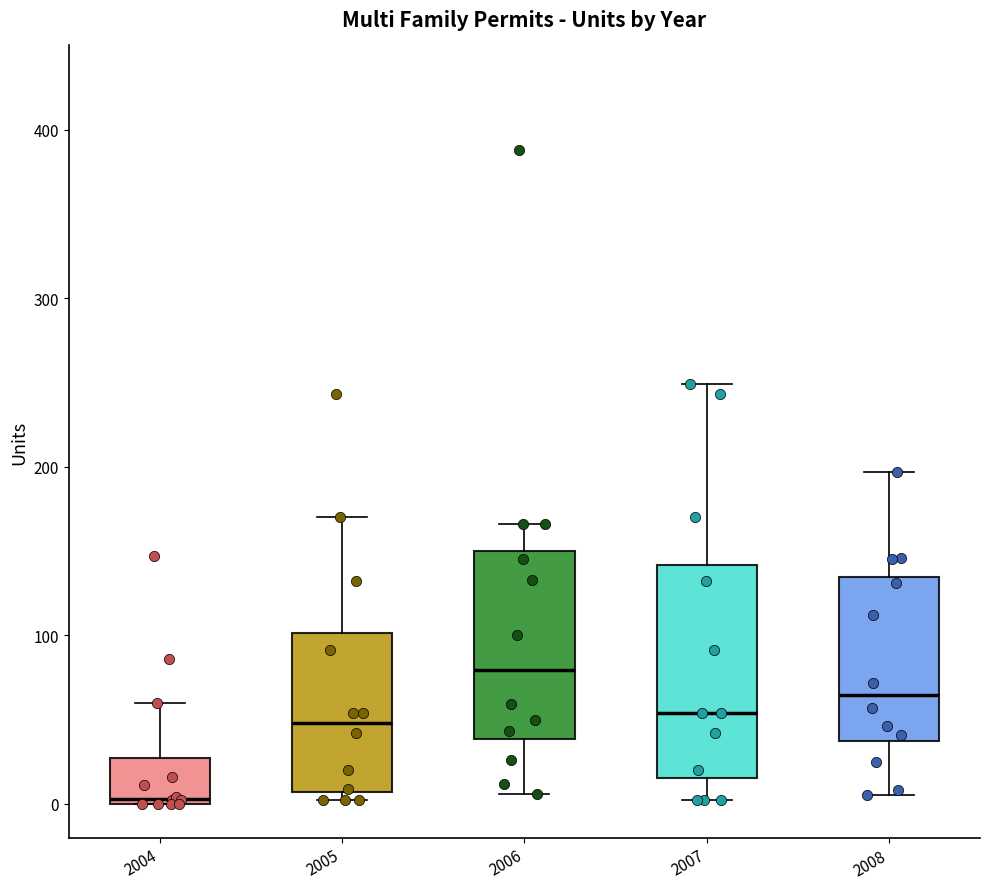

Reading left to right, read every box against the y-axis: the position of its median line, the range the box covers, and the ends of its whiskers. The values are not printed on the chart, so give them approximately, as read against the axis.

2004: median 0, box 0 to 30, whiskers 0 to 60
2005: median 50, box 10 to 100, whiskers 0 to 170
2006: median 80, box 40 to 150, whiskers 10 to 170
2007: median 50, box 20 to 140, whiskers 0 to 250
2008: median 60, box 40 to 130, whiskers 10 to 200